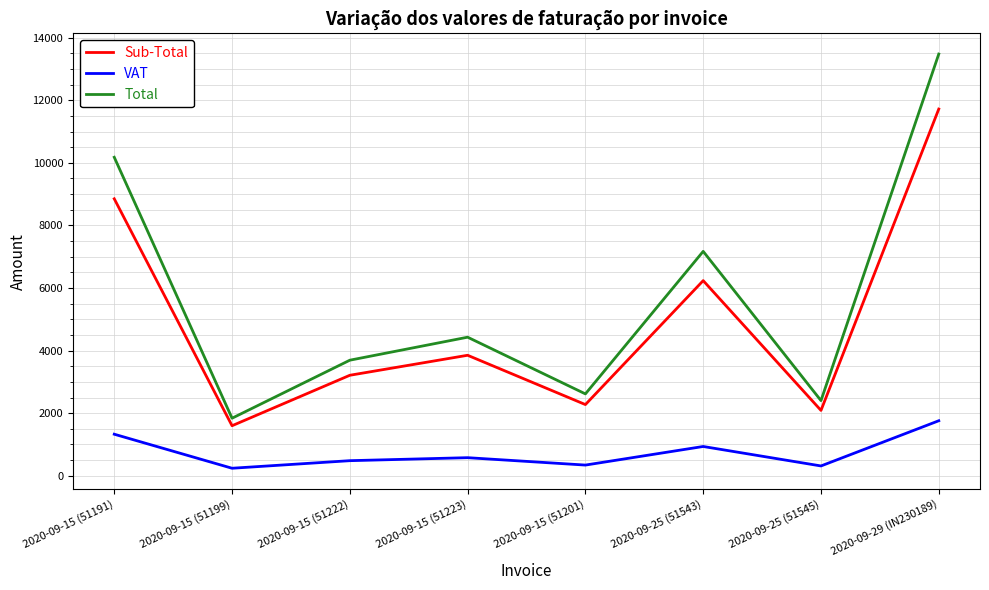

In Total, how many points are lower than both neighbors (excluding endpoints)?

3